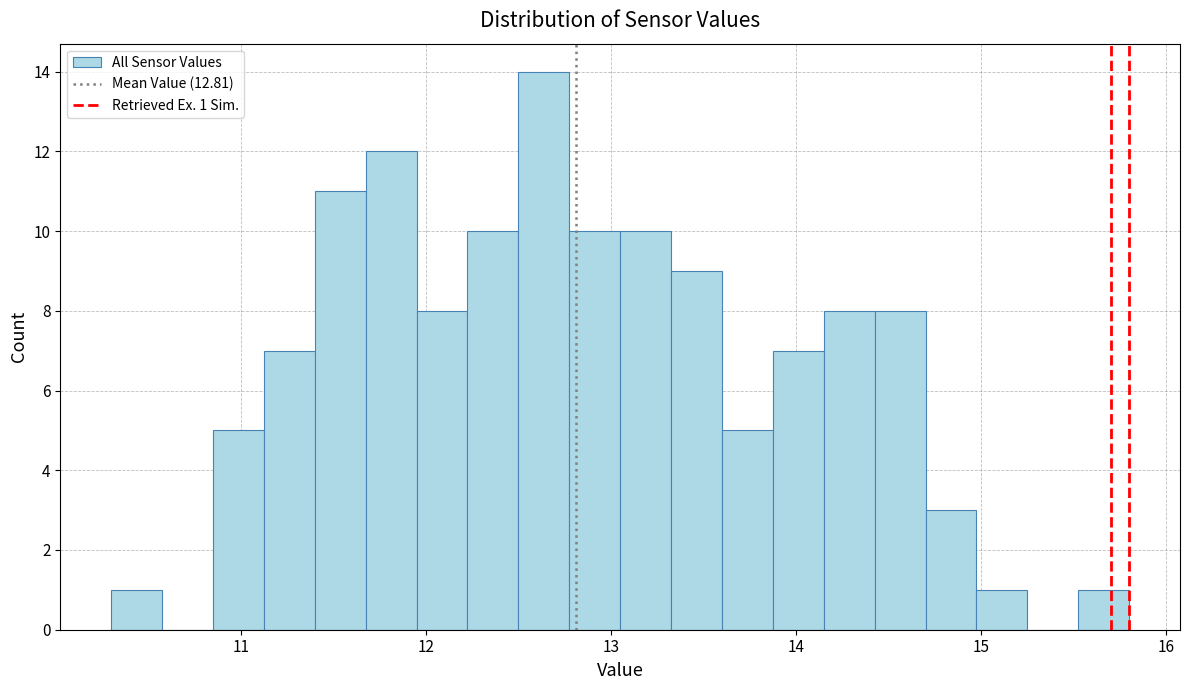

Around what value on the x-axis is the tallest bar? Give the approximate position of its centre, as read against the axis.

12.6